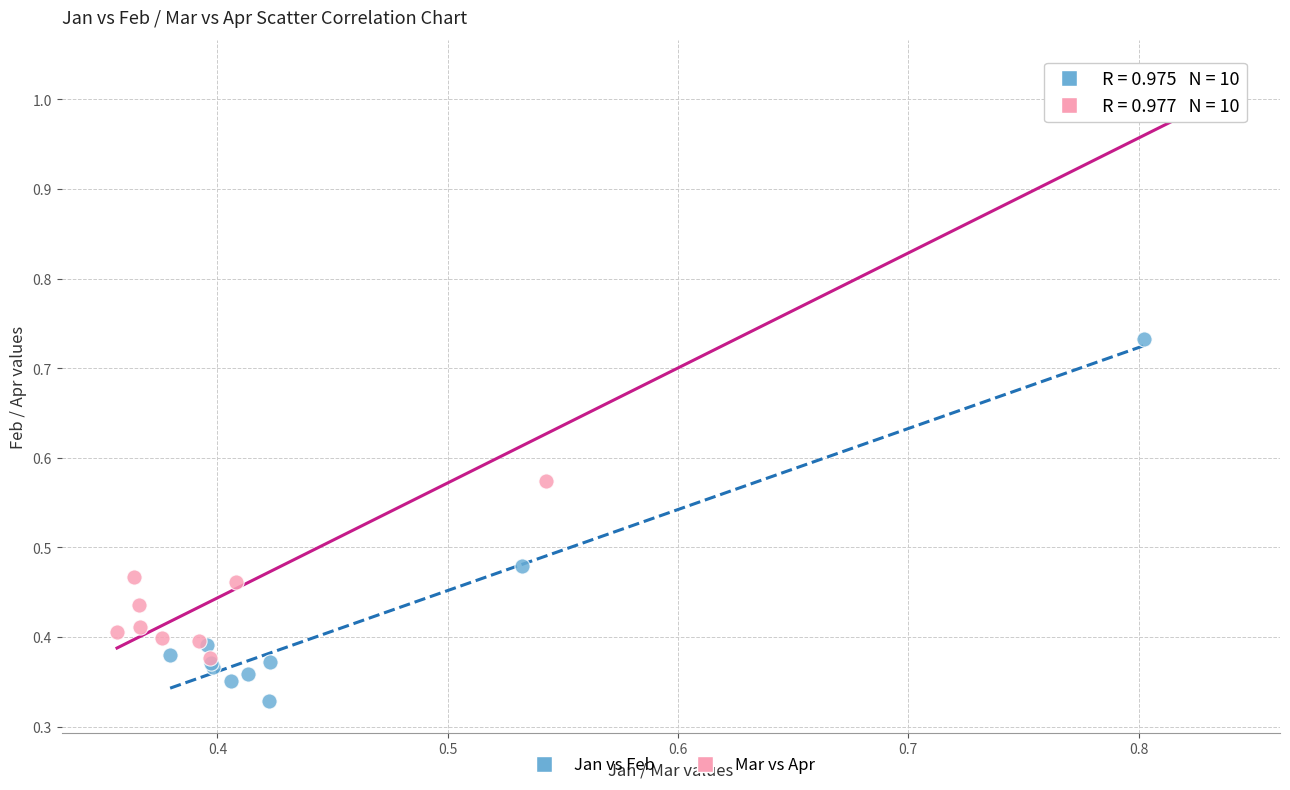

Which series has the widest spread of Y values?

Mar vs Apr